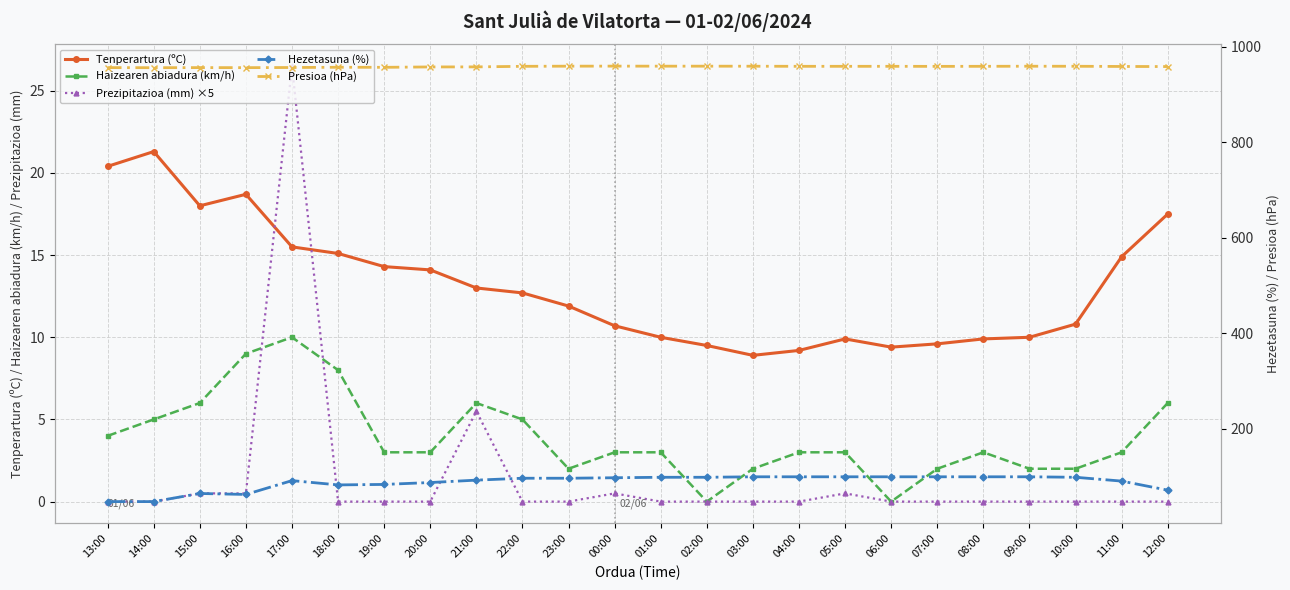

What is the approximate value of Haizearen abiadura (km/h) at 16:00?

9.0